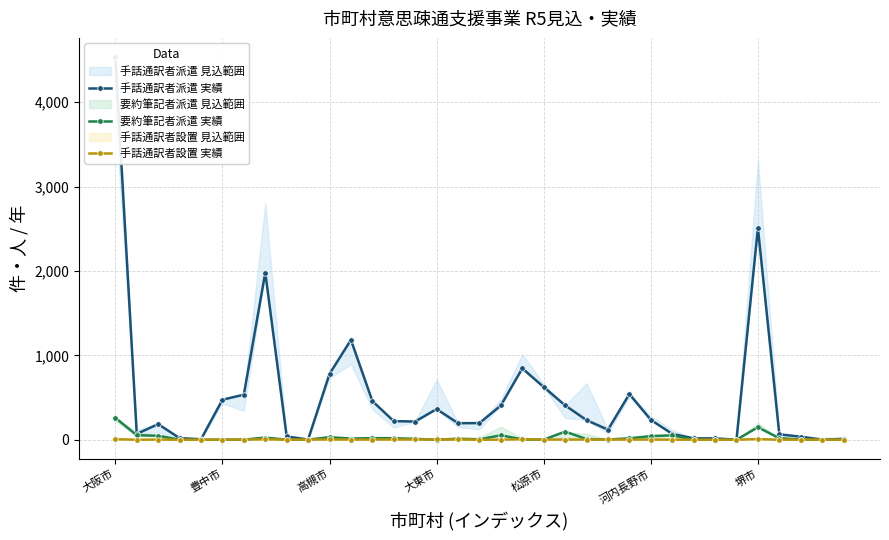

At which category is the sum across all series the highest?

大阪市